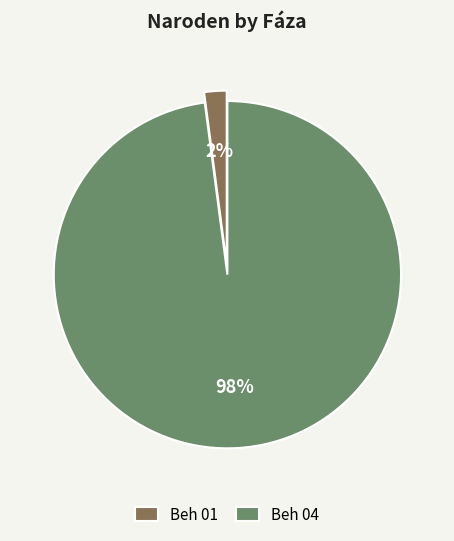

Is there a majority slice in this chart?

Yes